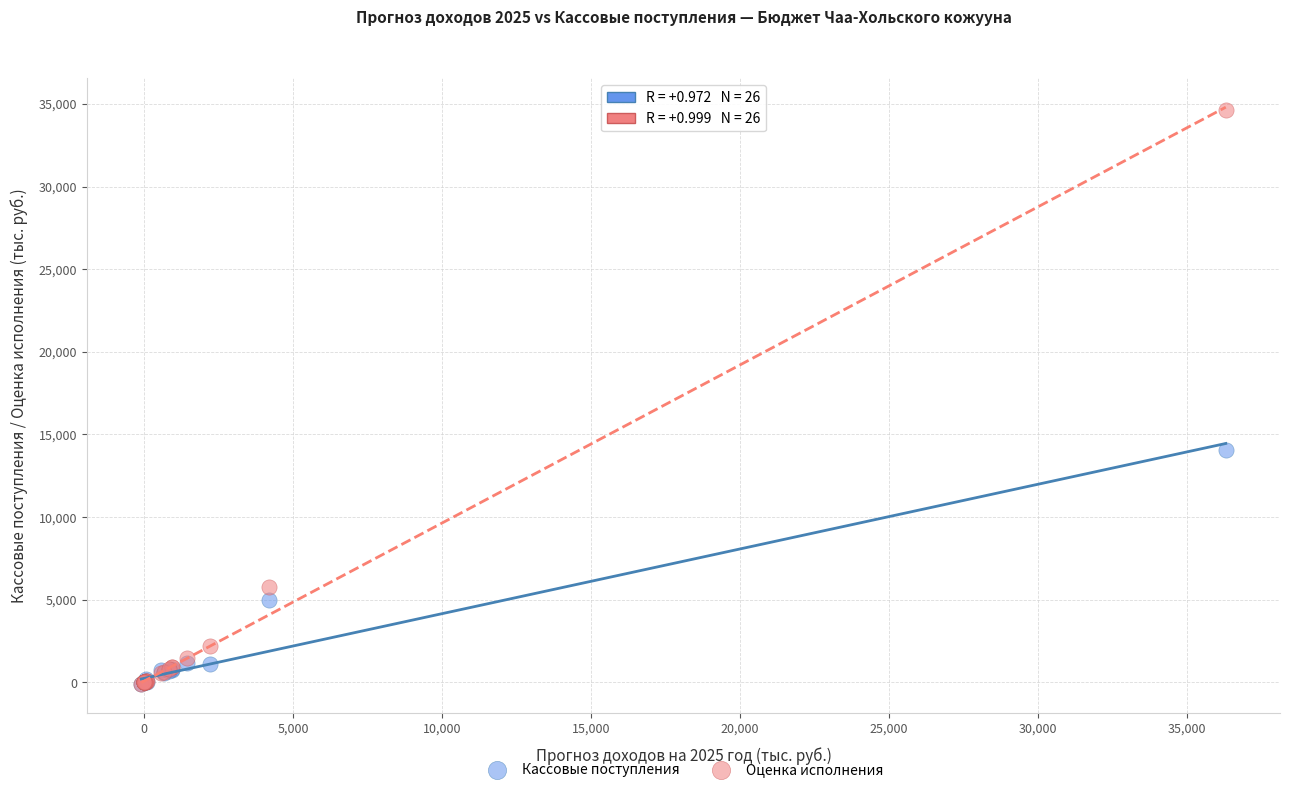

Which series has the widest spread of Y values?

Оценка исполнения